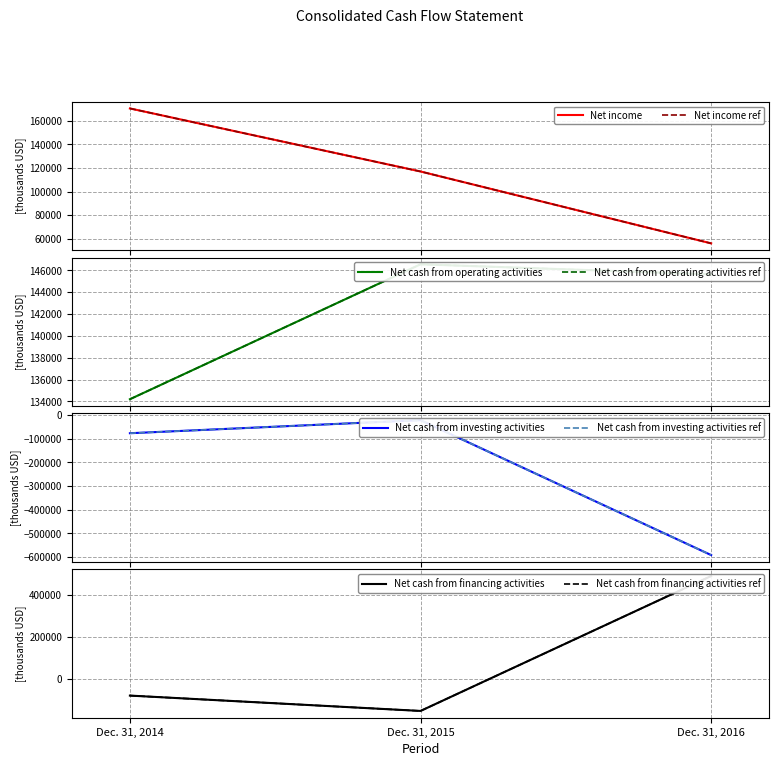

Which series changed the most between Dec. 31, 2014 and Dec. 31, 2016?

Net cash from financing activities